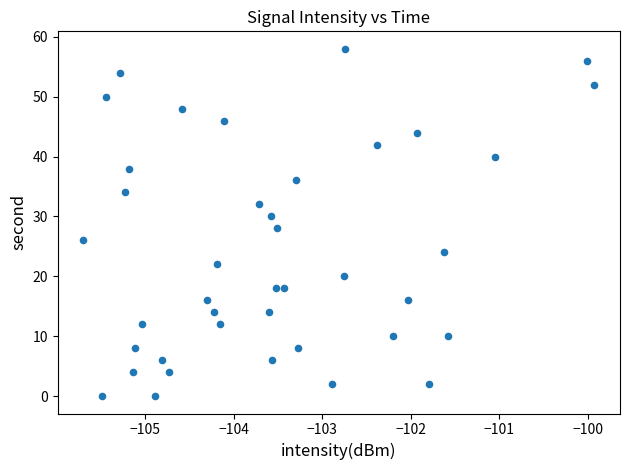

What is the range of Y values (max minus min)?

58